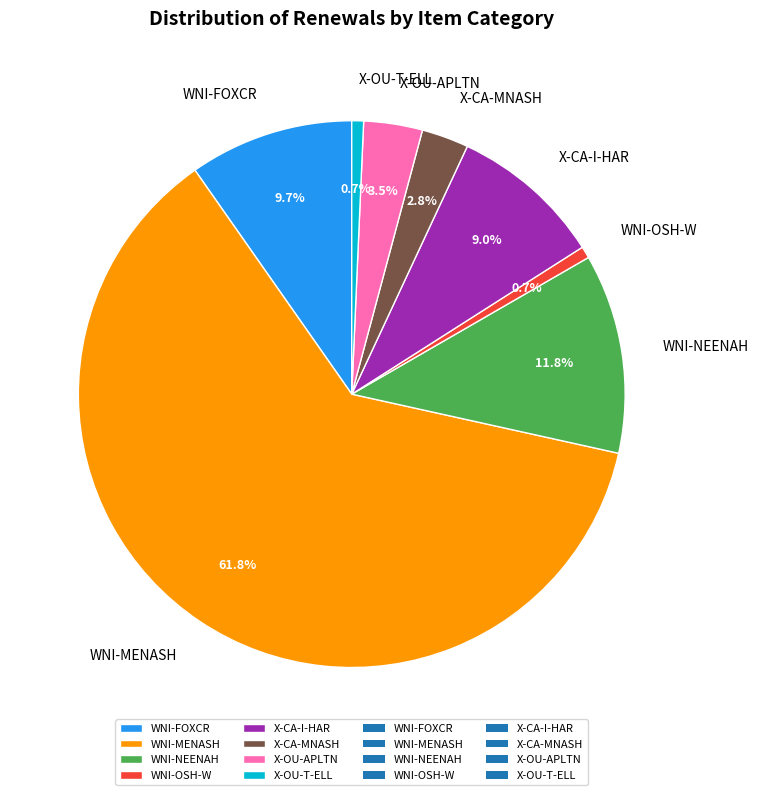

Is it true that WNI-FOXCR is 10% of the pie?

True